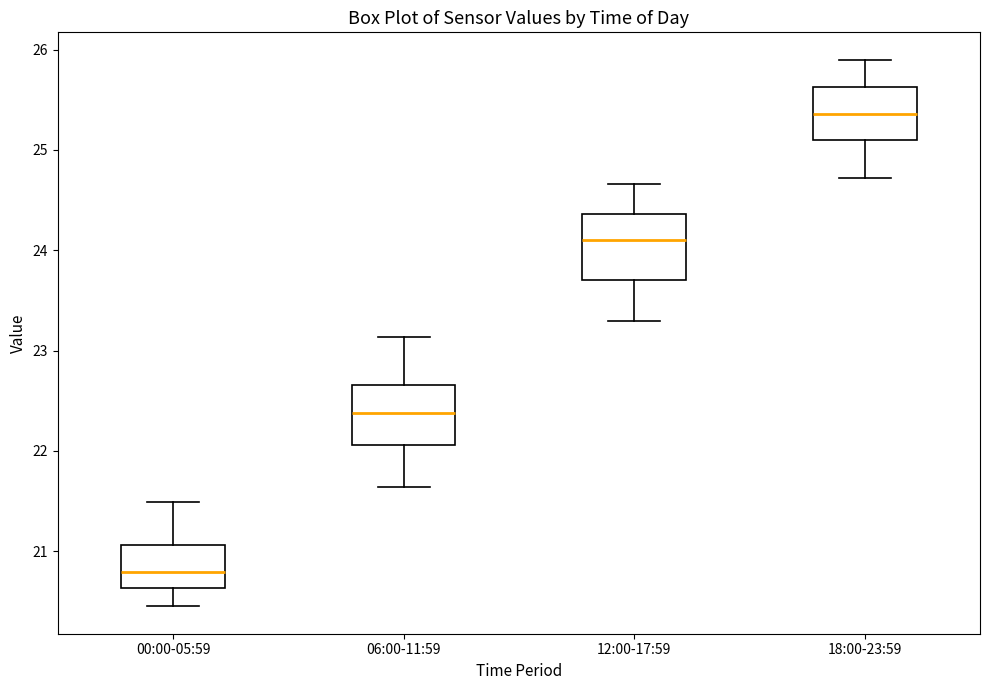

Reading left to right, transcribe this box plot: for each box, give where its median line is, the range the box spans, and where its two whiskers end, as read against the y-axis. The values are not printed on the chart, so give them approximately, as read against the axis.

00:00-05:59: median 20.8, box 20.6 to 21.1, whiskers 20.5 to 21.5
06:00-11:59: median 22.4, box 22.1 to 22.7, whiskers 21.6 to 23.1
12:00-17:59: median 24.1, box 23.7 to 24.4, whiskers 23.3 to 24.7
18:00-23:59: median 25.4, box 25.1 to 25.6, whiskers 24.7 to 25.9